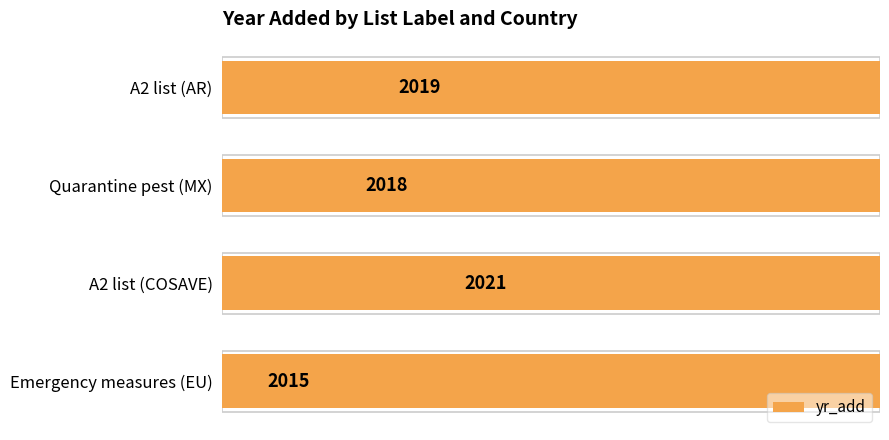

How many values are between 2018 and 2021?

3